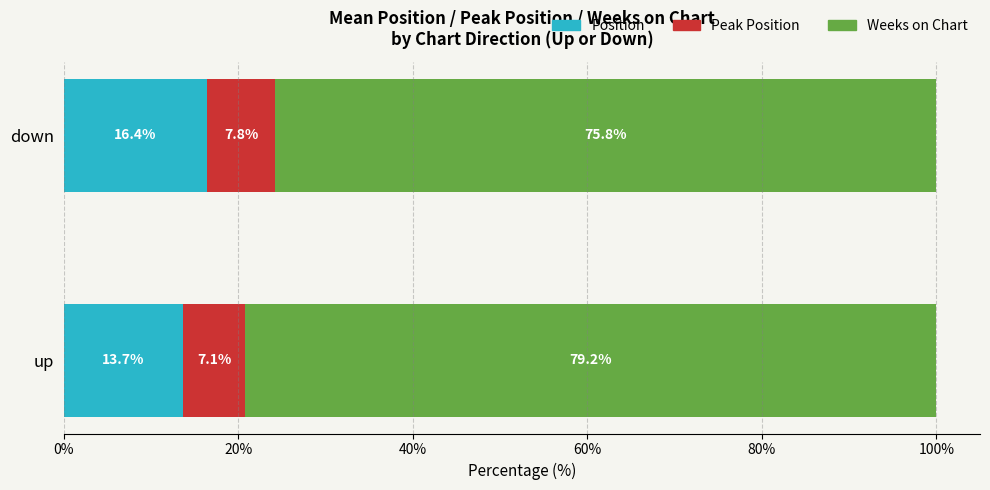

Is it true that Position equals 29.1 at down?

False